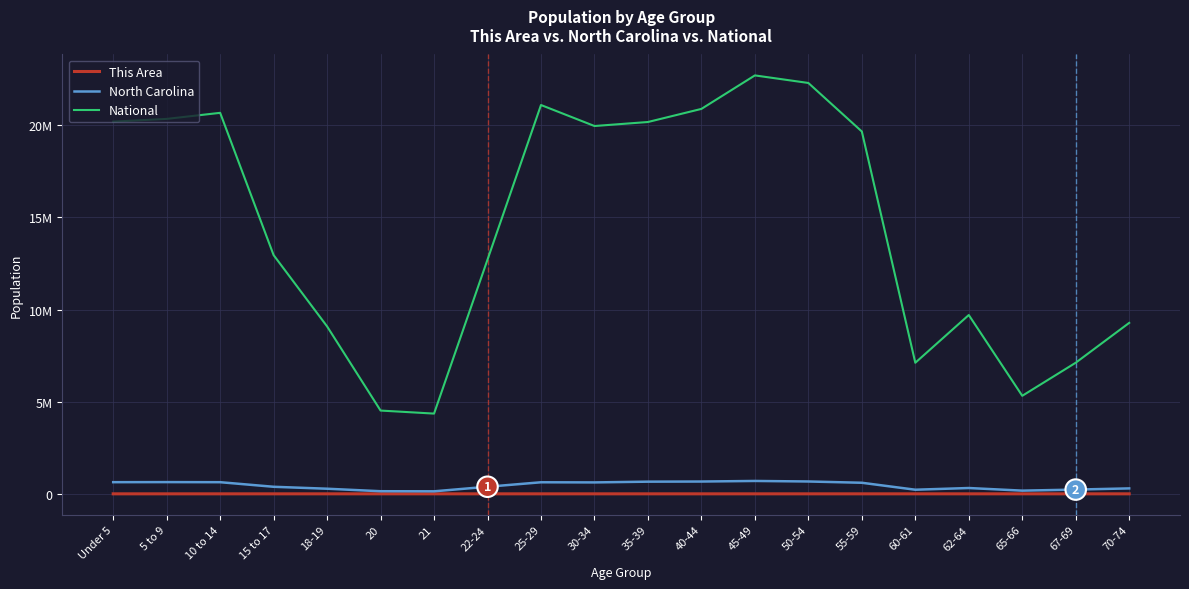

Reading right to left, what are all the values shown in this chart?

This Area: 70-74=1	67-69=2	65-66=5	62-64=2	60-61=3	55-59=16	50-54=11	45-49=10	40-44=13	35-39=13	30-34=21	25-29=22	22-24=11	21=8	20=4	18-19=7	15 to 17=6	10 to 14=10	5 to 9=9	Under 5=9
North Carolina: 70-74=294543	67-69=230105	65-66=172919	62-64=315115	60-61=222924	55-59=600722	50-54=669893	45-49=698753	40-44=667308	35-39=659843	30-34=619557	25-29=627036	22-24=384328	21=136169	20=141076	18-19=277045	15 to 17=382546	10 to 14=631104	5 to 9=635945	Under 5=632040
National: 70-74=9278166	67-69=7115361	65-66=5319902	62-64=9704197	60-61=7113727	55-59=19664805	50-54=22298125	45-49=22708591	40-44=20890964	35-39=20179642	30-34=19962099	25-29=21101849	22-24=12712576	21=4354294	20=4519129	18-19=9086089	15 to 17=12954254	10 to 14=20677194	5 to 9=20348657	Under 5=20201362